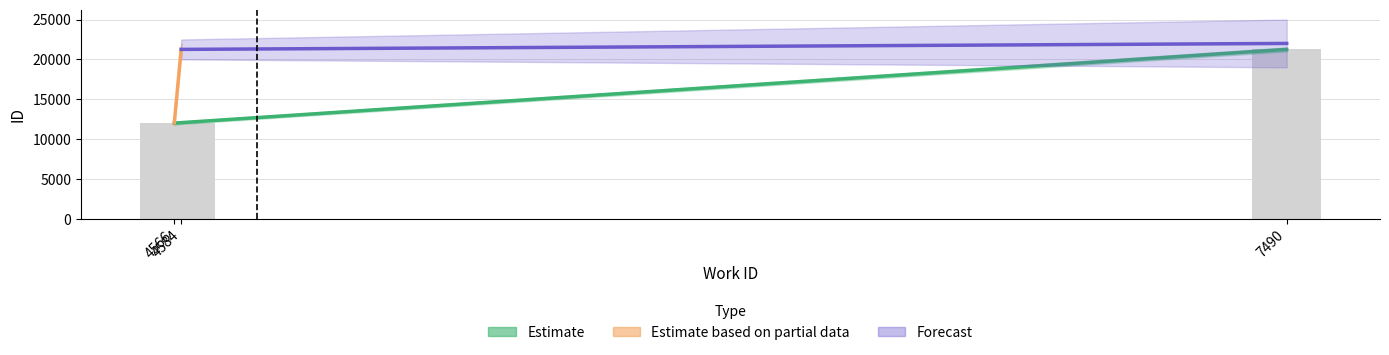

Are the bars grouped side by side (vs. stacked)?

No